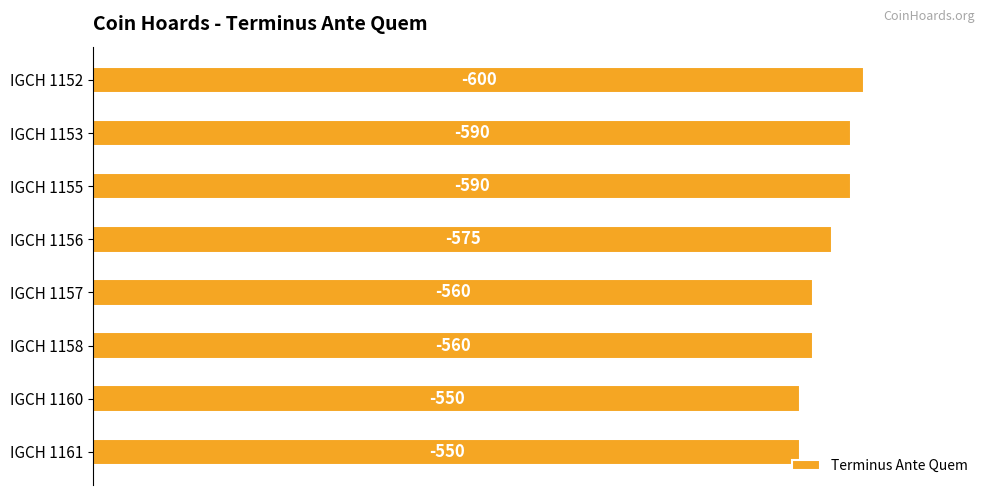

Are the bars horizontal?

Yes